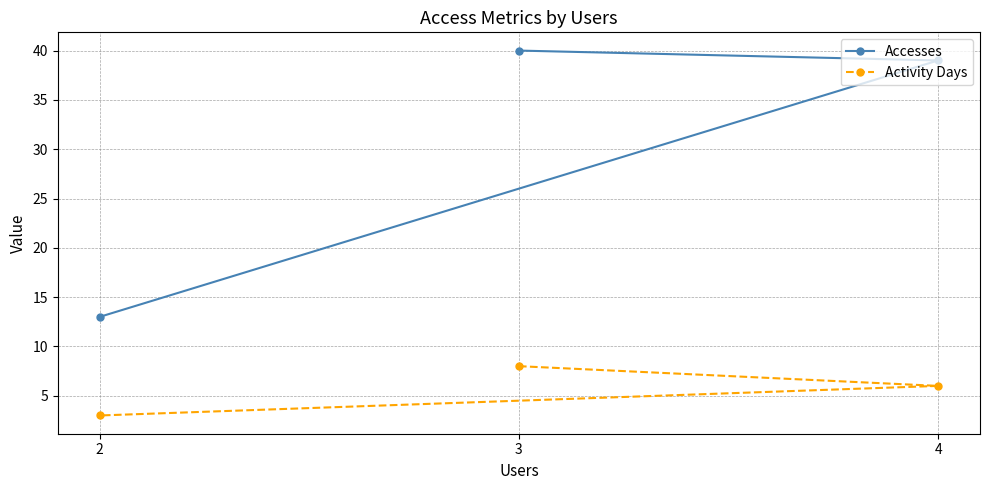

Reading left to right, transcribe all the data shown in this chart.

Accesses: 2=13	3=40	4=39
Activity Days: 2=3	3=8	4=6